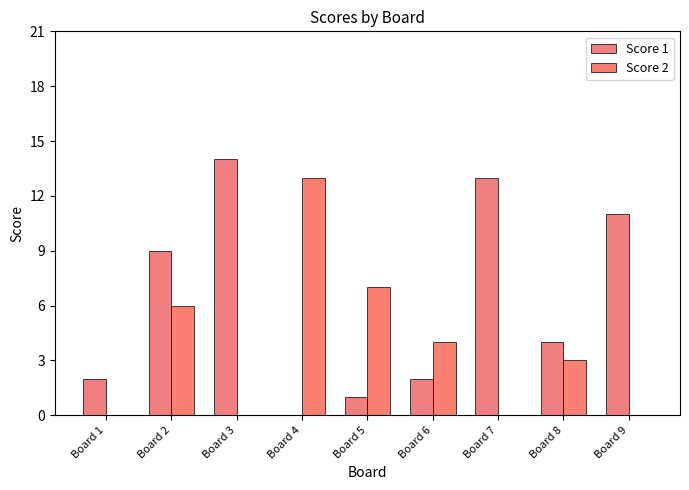

What is the highest value of the Score 2 series?

13